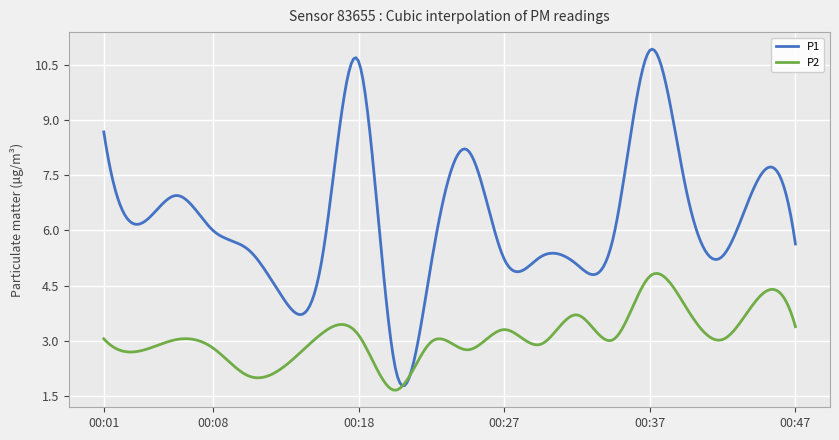

Which series has the widest spread of values?

P1